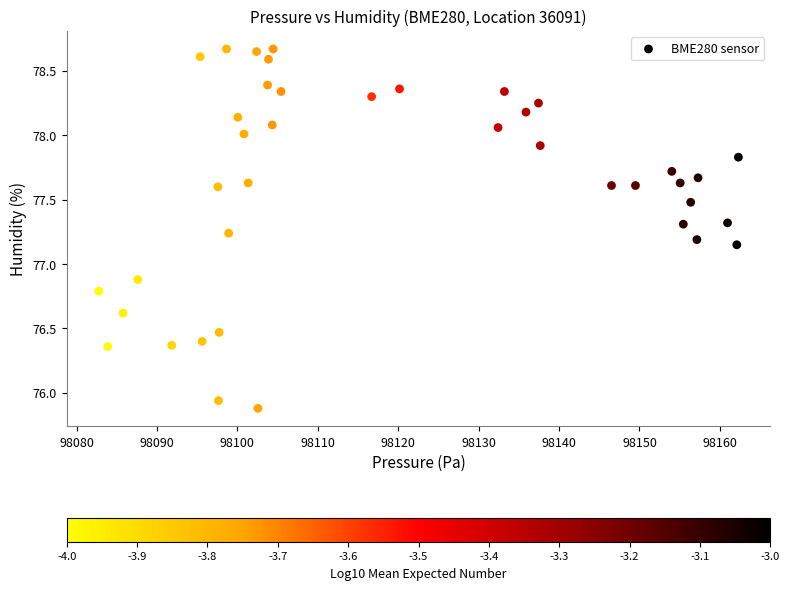

What is the range of Y values (max minus min)?

2.8